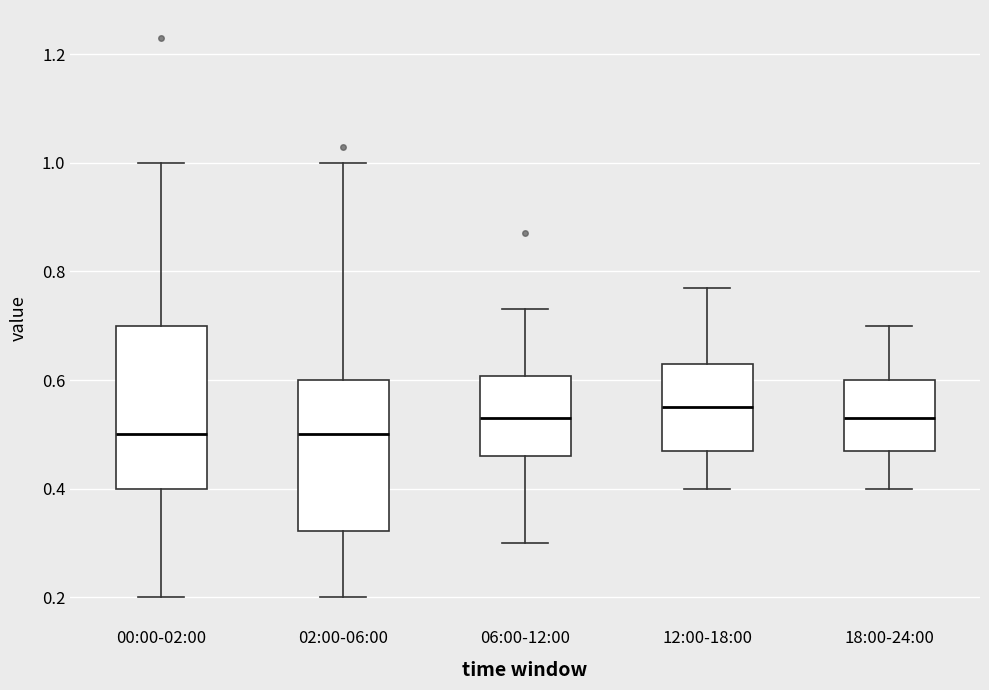

Where is the upper edge of the box for 00:00-02:00 on the y-axis? The values are not printed on the chart, so give them approximately, as read against the axis.

0.70